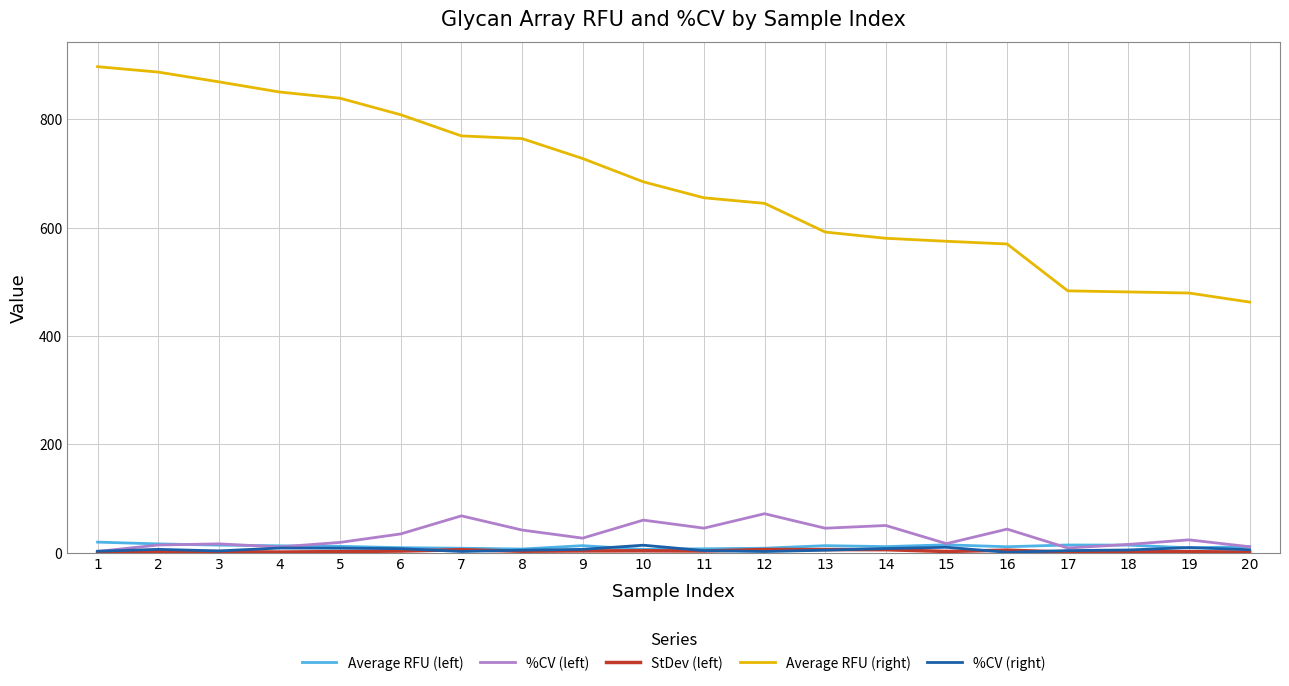

What is the highest value of the Average RFU (left) series?

19.8